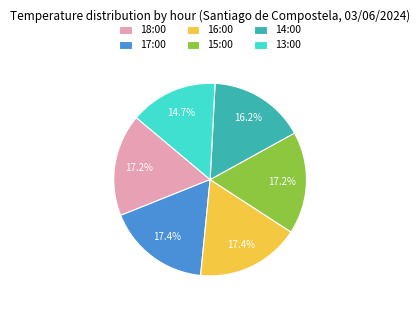

Is it true that 18:00 is 25% of the pie?

False